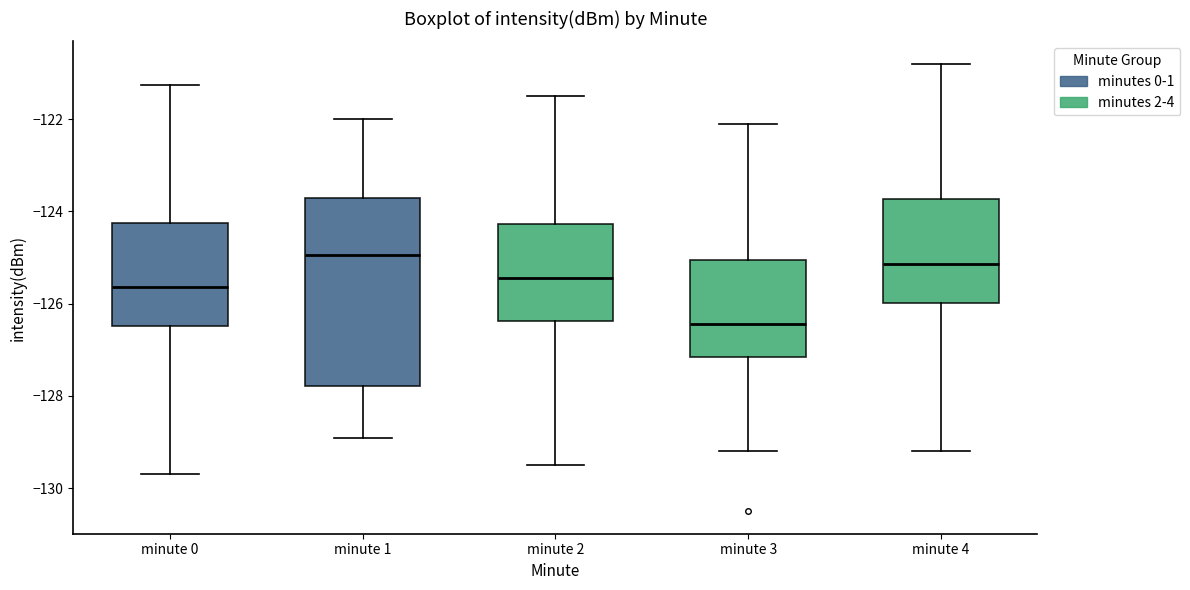

Reading left to right, transcribe this box plot: for each box, give where its median line is, the range the box spans, and where its two whiskers end, as read against the y-axis. The values are not printed on the chart, so give them approximately, as read against the axis.

minute 0: median -125.6, box -126.4 to -124.2, whiskers -129.6 to -121.2
minute 1: median -125.0, box -127.8 to -123.8, whiskers -129.0 to -122.0
minute 2: median -125.4, box -126.4 to -124.2, whiskers -129.4 to -121.4
minute 3: median -126.4, box -127.2 to -125.0, whiskers -129.2 to -122.0
minute 4: median -125.2, box -126.0 to -123.8, whiskers -129.2 to -120.8